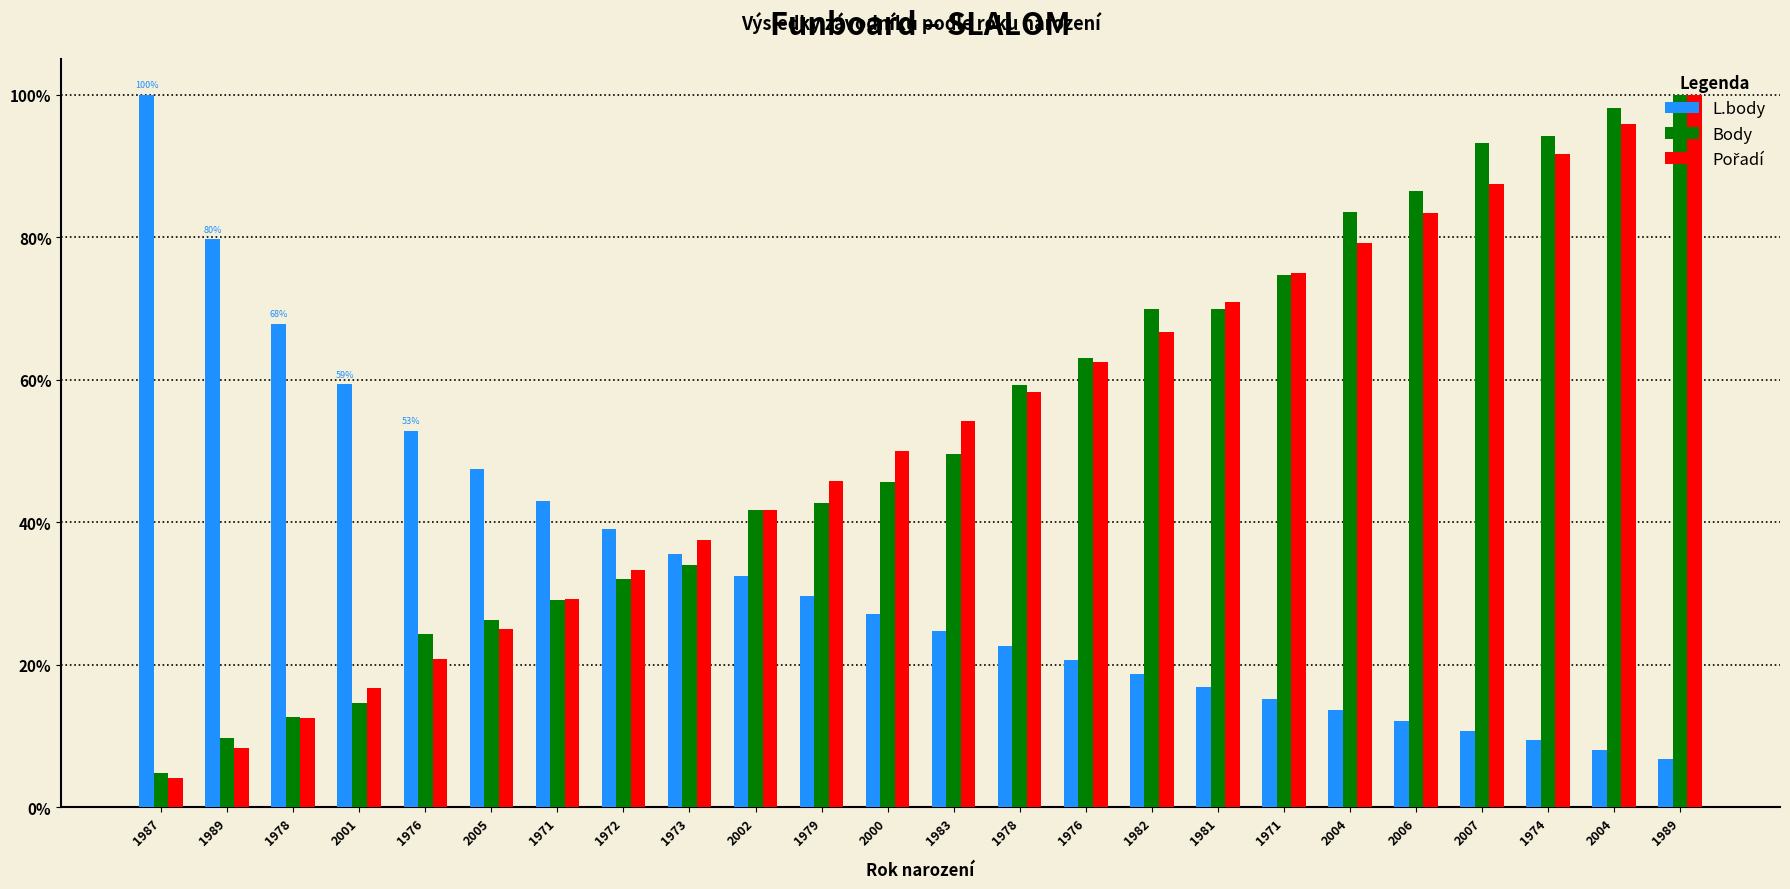

Count the number of data series in this chart.

3